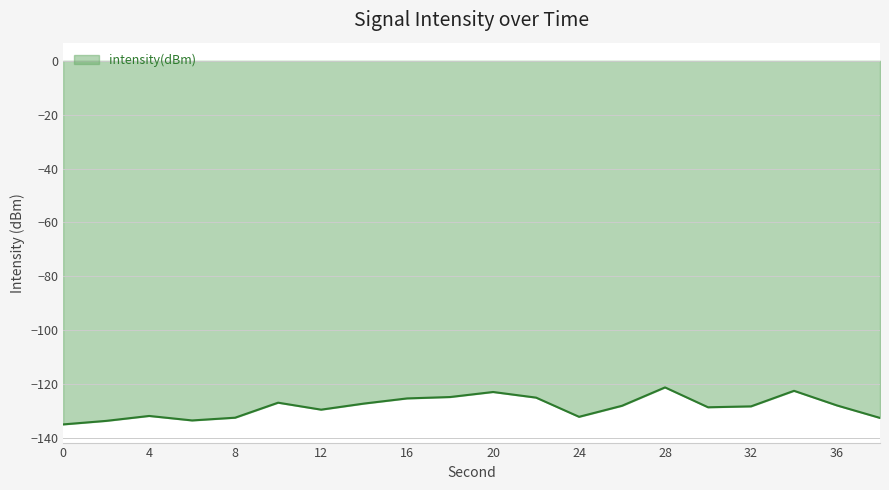

What is the smallest value displayed?

-135.0